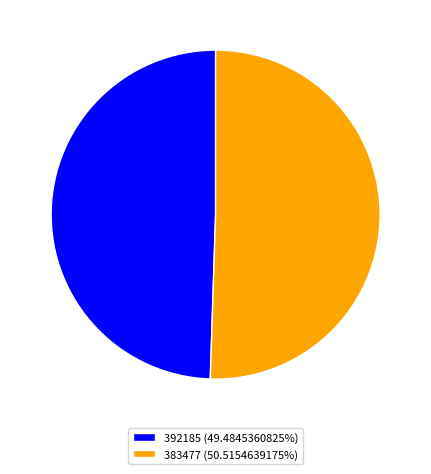

Do 392185 (49.4845360825%) and 383477 (50.5154639175%) together represent more than half of the pie?

Yes